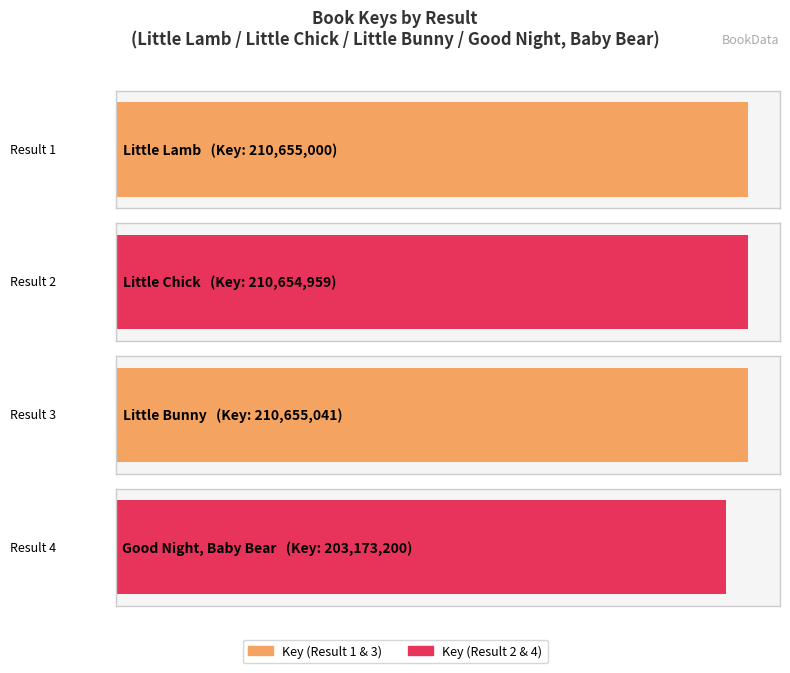

Reading left to right, list all the values displayed in this chart.

1=210655000	2=210654959	3=210655041	4=203173200